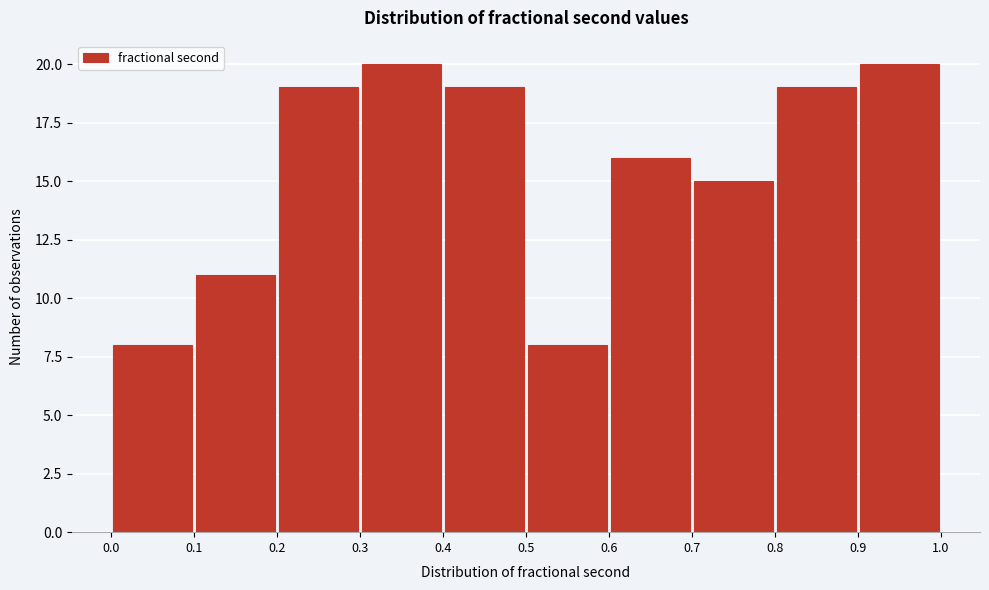

What is the height of the bar covering 0.1 to 0.2 on the x-axis? The values are not printed on the chart, so give them approximately, as read against the axis.

11